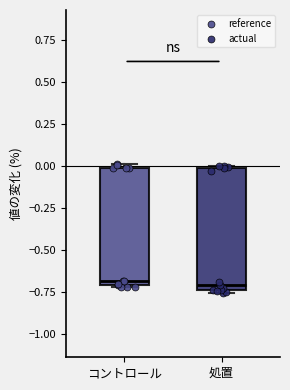

Reading left to right, read every box against the y-axis: the position of its median line, the range the box covers, and the ends of its whiskers. The values are not printed on the chart, so give them approximately, as read against the axis.

コントロール: median -0.70 (just above the box's lower edge), box -0.70 to 0.00, whiskers -0.70 to 0.00 (just above the box's upper edge)
処置: median -0.70, box -0.75 to 0.00, whiskers -0.75 (just below the box's lower edge) to 0.00